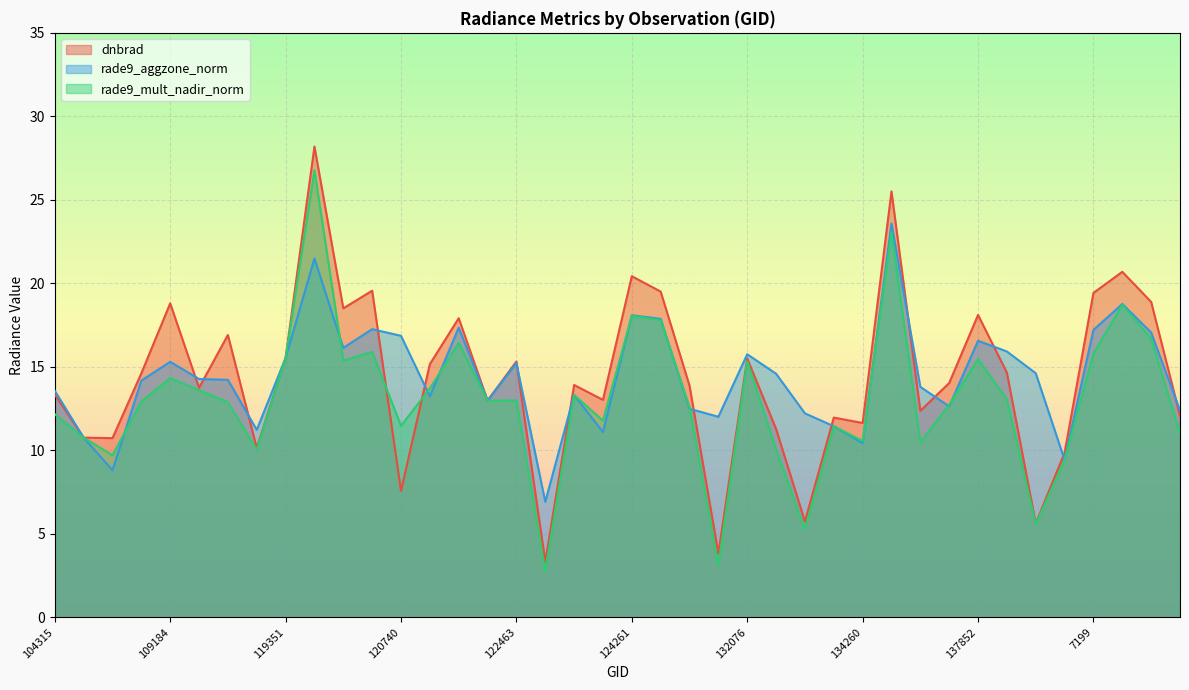

What is the difference between the second highest and second lowest values in the dnbrad series?

21.7